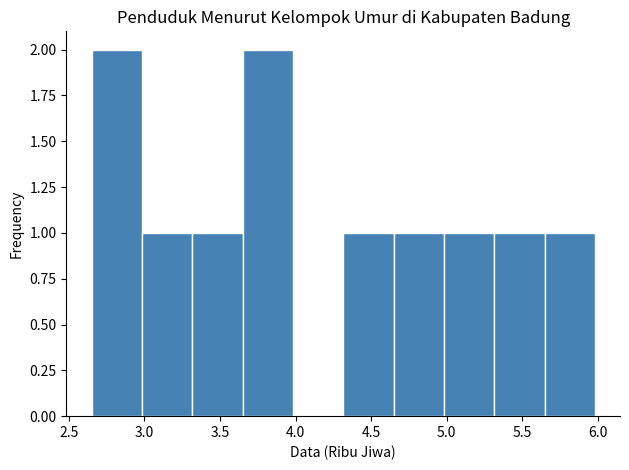

Reading left to right, transcribe this chart: for each bar, give the range it covers on the x-axis and its height. Neither the bar edges nor the heights are printed on the chart, so give them approximately, as read against the axes.

2.65 to 3.00: 2
3.00 to 3.30: 1
3.30 to 3.65: 1
3.65 to 4.00: 2
4.00 to 4.30: 0
4.30 to 4.65: 1
4.65 to 5.00: 1
5.00 to 5.30: 1
5.30 to 5.65: 1
5.65 to 6.00: 1